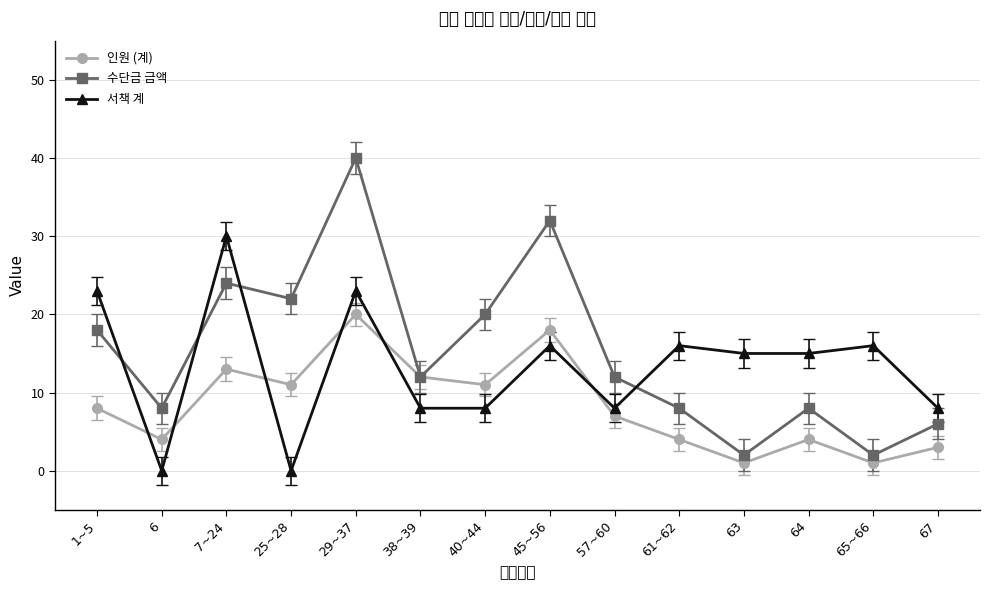

At which label does 수단금 금액 first exceed 12?

1~5